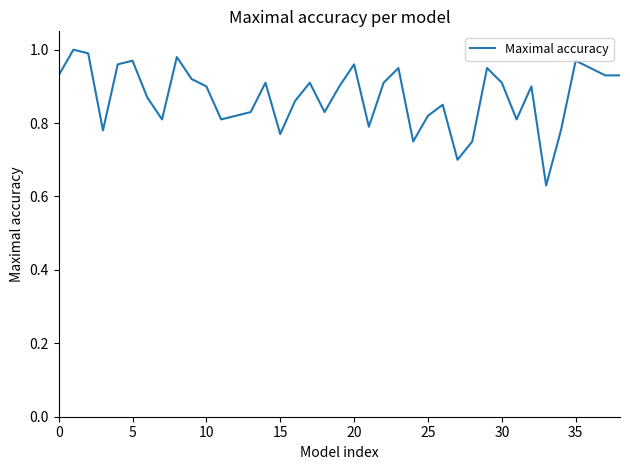

How many lines are shown in the chart?

1